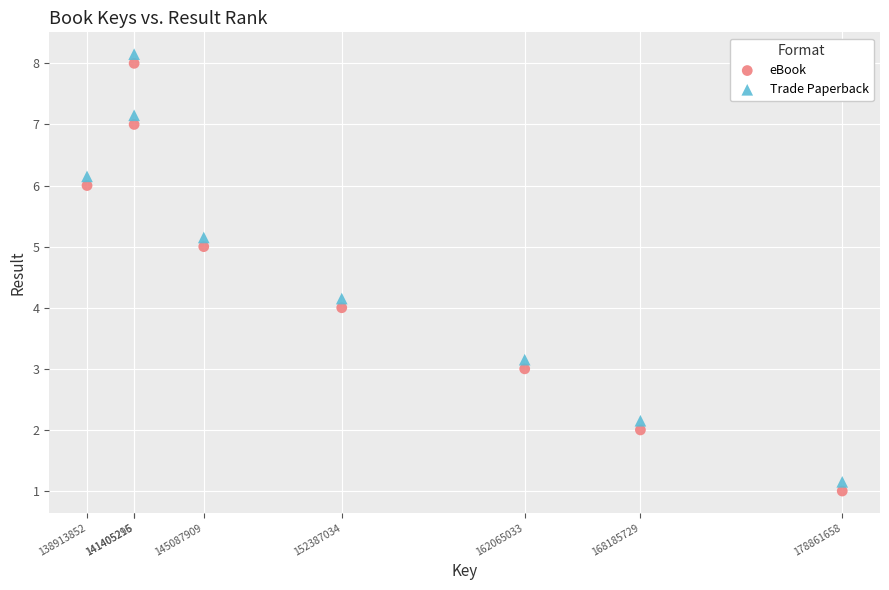

What is the X range (max minus min) for the scatter plot?

39947806.0